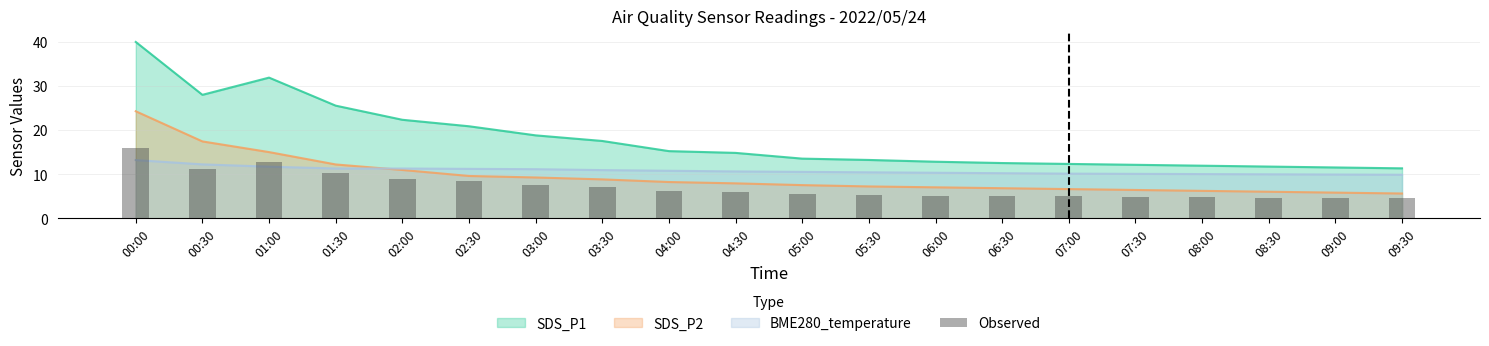

How many data points are less than 5?

6